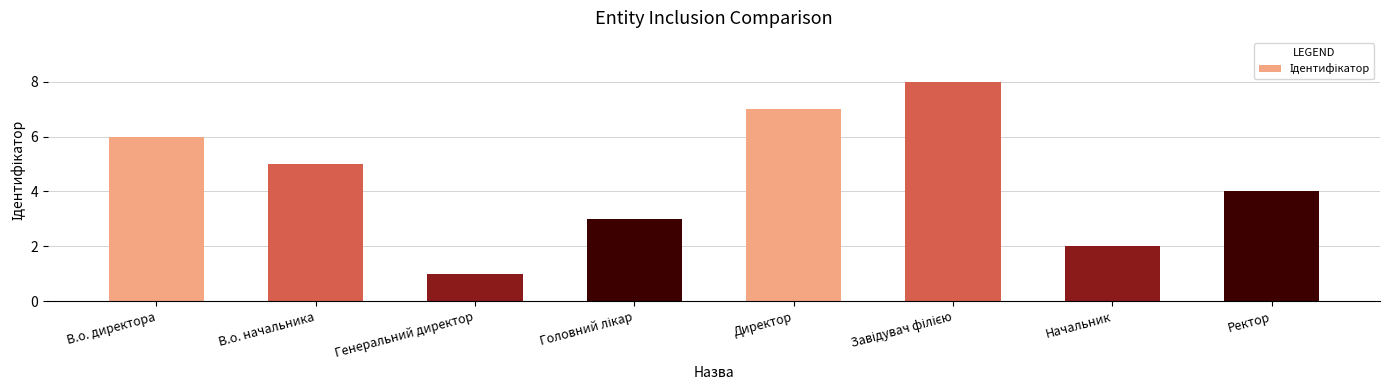

What is the ratio of the value at Ректор to the value at Директор?

0.6